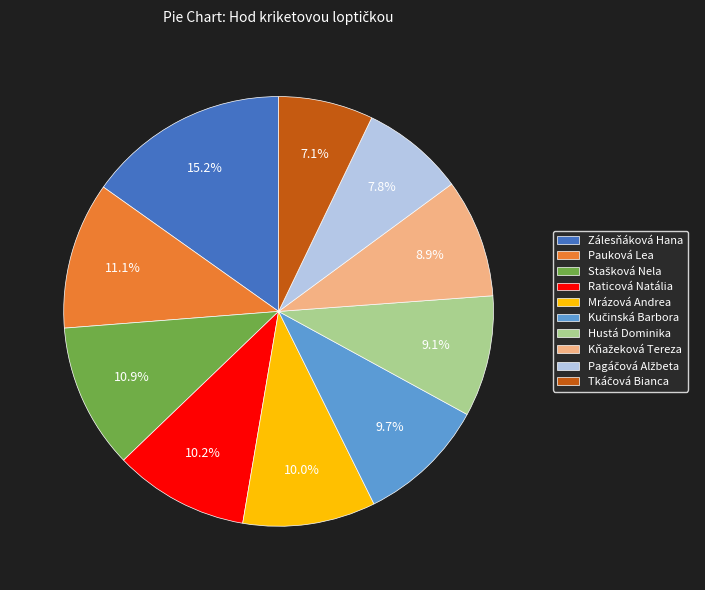

To the nearest percent, what portion does Mrázová Andrea represent?

10%